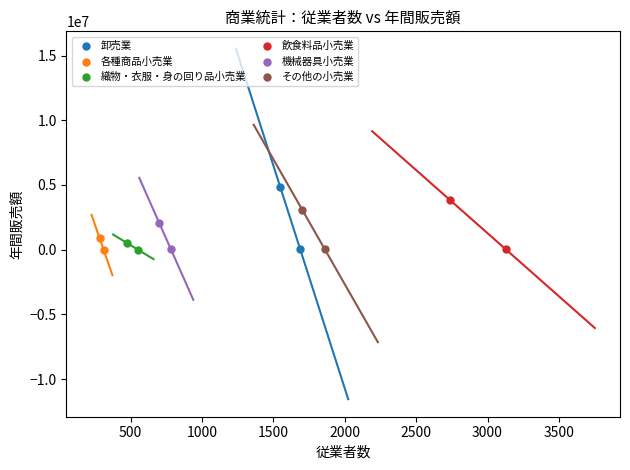

What are all the series names shown in the legend?

卸売業, 各種商品小売業, 織物・衣服・身の回り品小売業, 飲食料品小売業, 機械器具小売業, その他の小売業